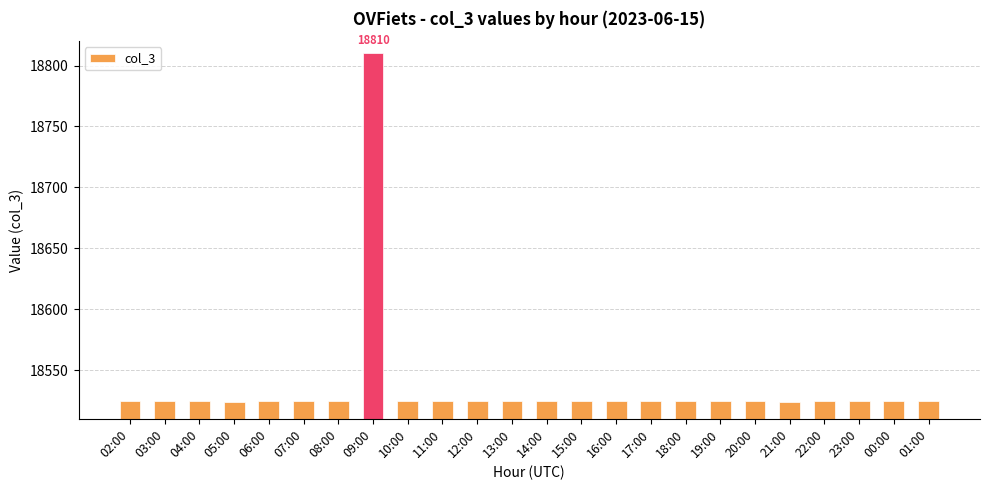

What is the label of the 19th bar from the right?

07:00